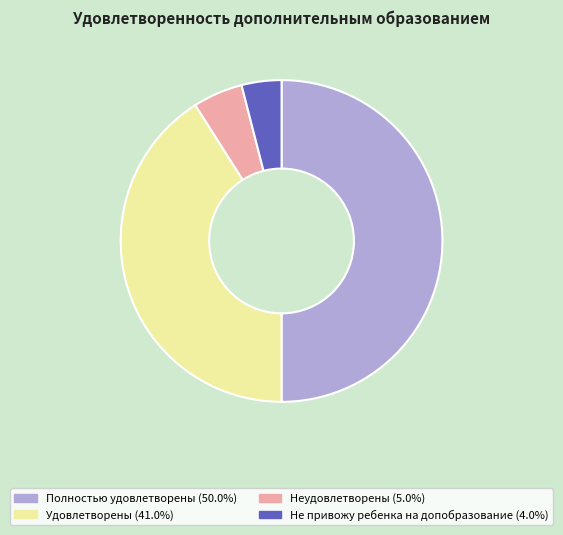

Rank the categories by value from highest to lowest.

Полностью удовлетворены, Удовлетворены, Неудовлетворены, Не привожу ребенка на допобразование